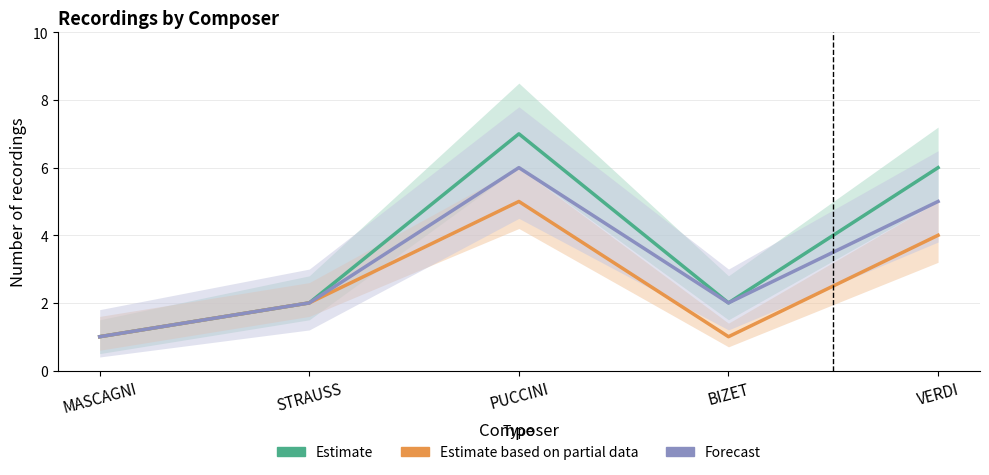

Between MASCAGNI and PUCCINI, which series saw the biggest shift?

Estimate